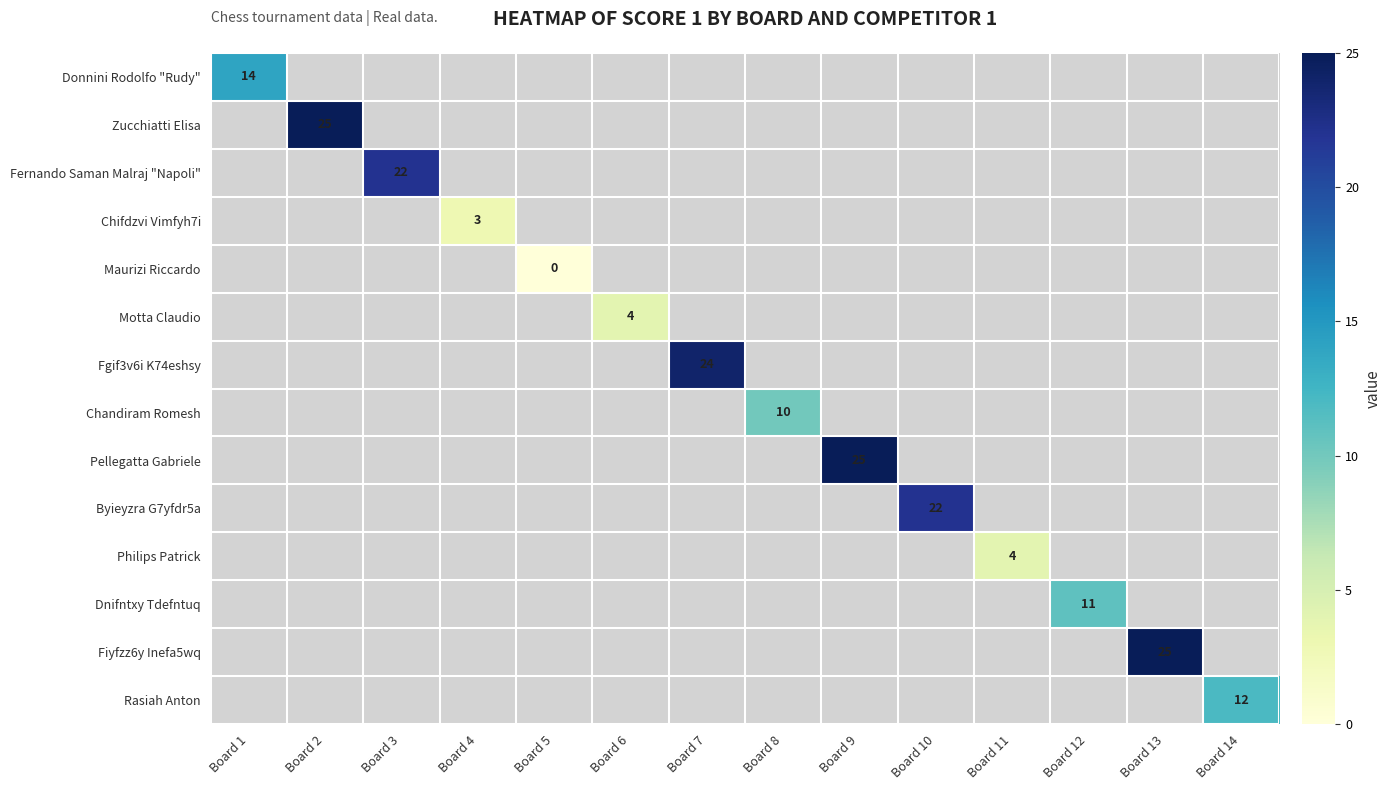

The value of Fiyfzz6y Inefa5wq at Board 13 is 9. True or false?

False